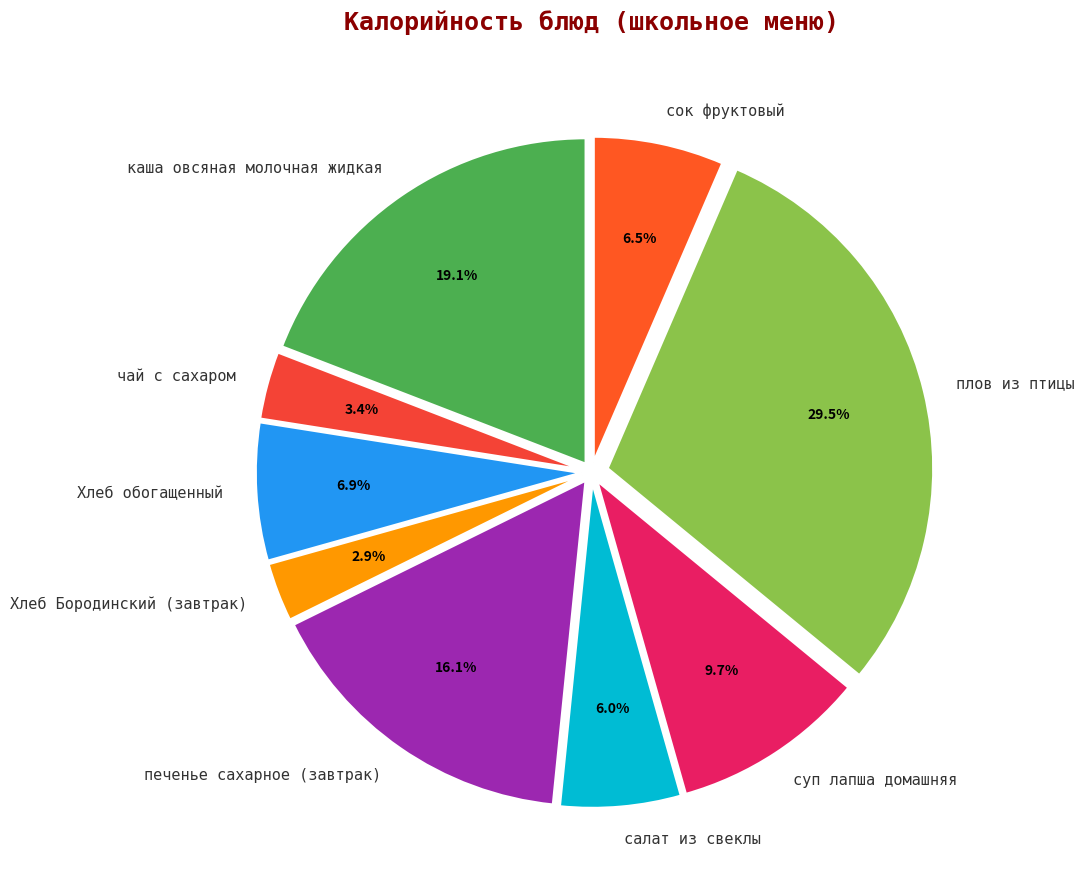

To the nearest percent, what portion does Хлеб обогащенный represent?

7%